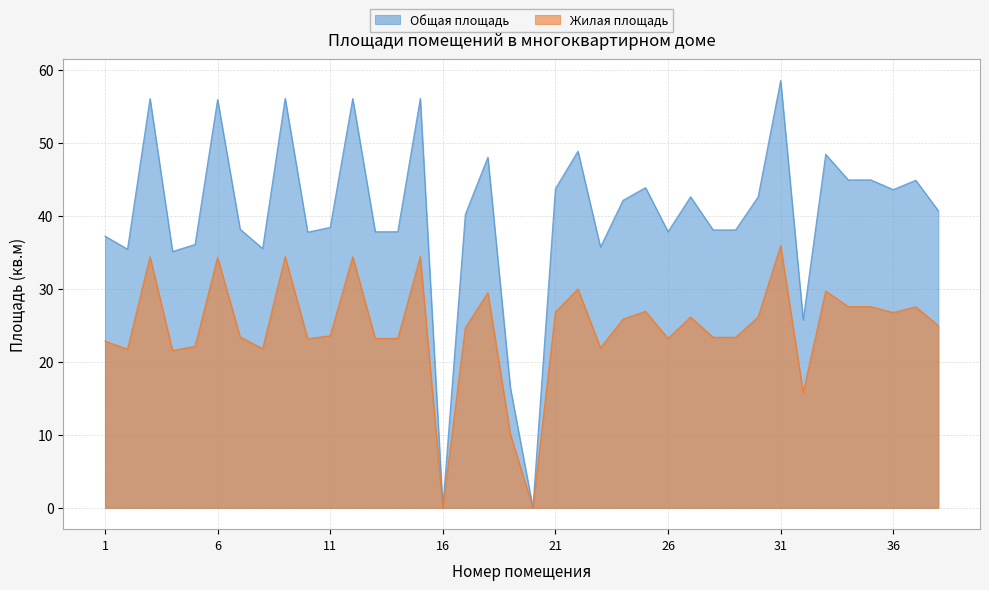

Reading left to right, list all the values displayed in this chart.

Общая площадь: 37.2	35.4	56.0	35.1	36.0	55.9	38.1	35.5	56.1	37.7	38.4	56.0	37.8	37.8	56.0	0.0	40.2	48.0	16.4	0.0	43.7	48.8	35.7	42.1	43.8	37.8	42.6	38.0	38.0	42.6	58.5	25.7	48.4	44.9	44.9	43.6	44.9	40.7
Жилая площадь: 22.8	21.7	34.4	21.5	22.1	34.3	23.4	21.8	34.4	23.1	23.6	34.4	23.2	23.2	34.4	0.0	24.6	29.4	10.1	0.0	26.8	30.0	21.9	25.8	26.9	23.2	26.1	23.3	23.3	26.1	35.9	15.8	29.7	27.6	27.6	26.7	27.5	24.9